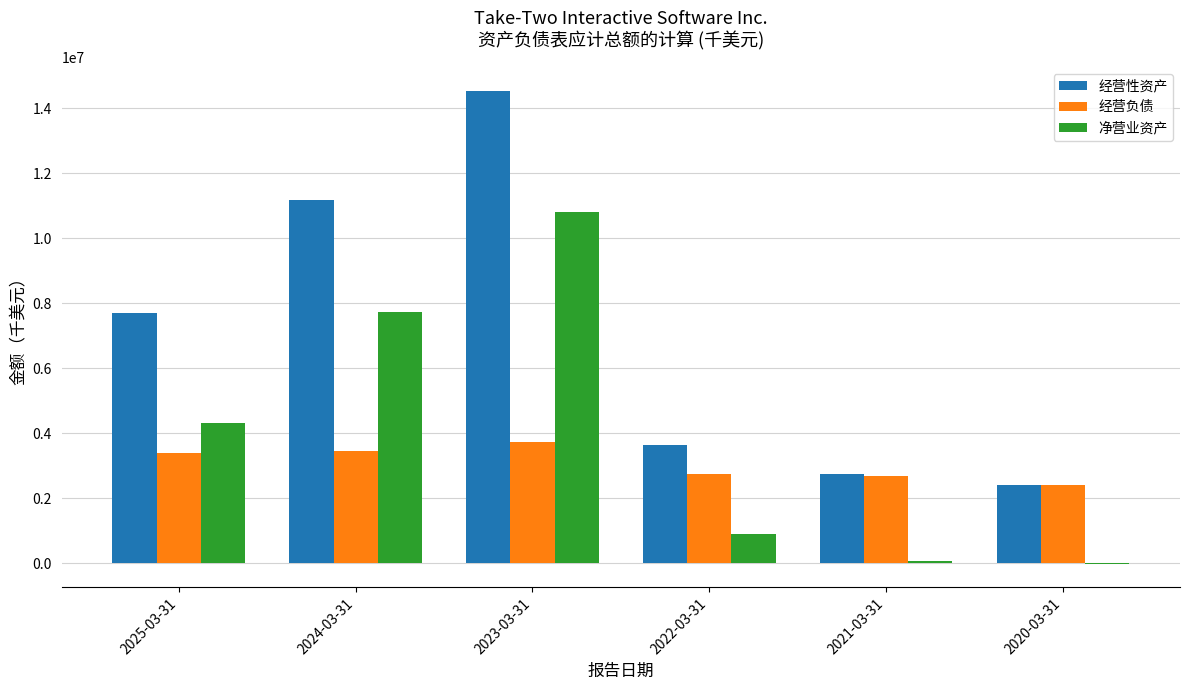

Which series changed the most between 2024-03-31 and 2023-03-31?

经营性资产